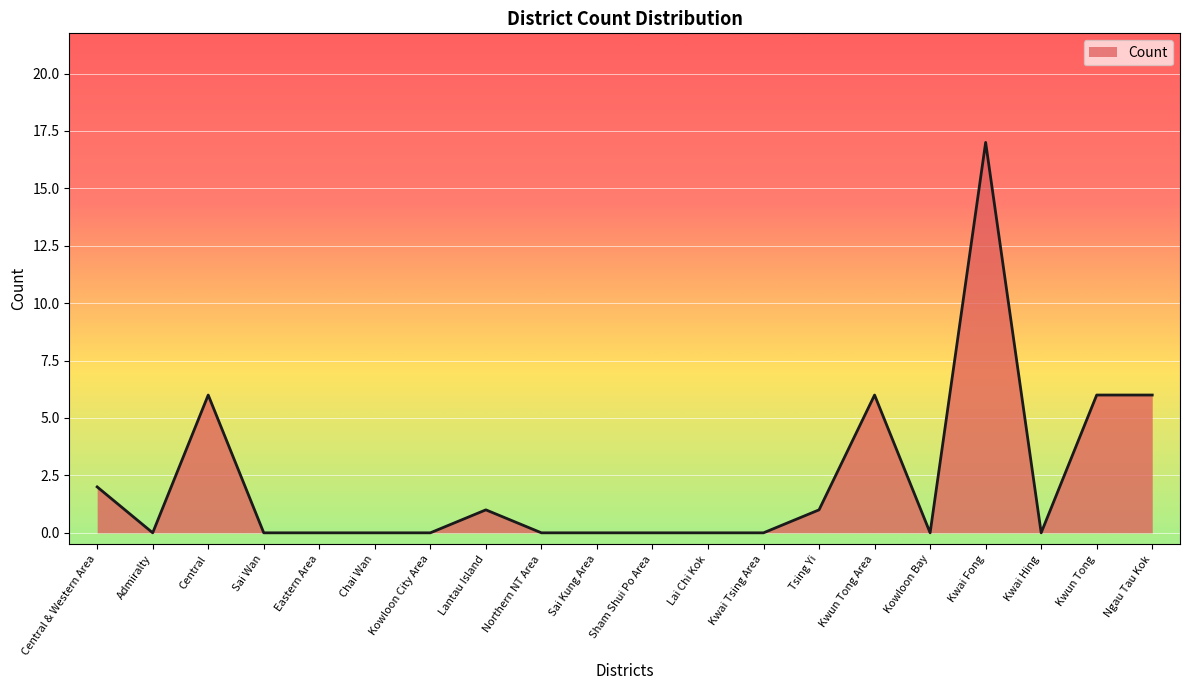

Which category has the highest value across all series?

Kwai Fong